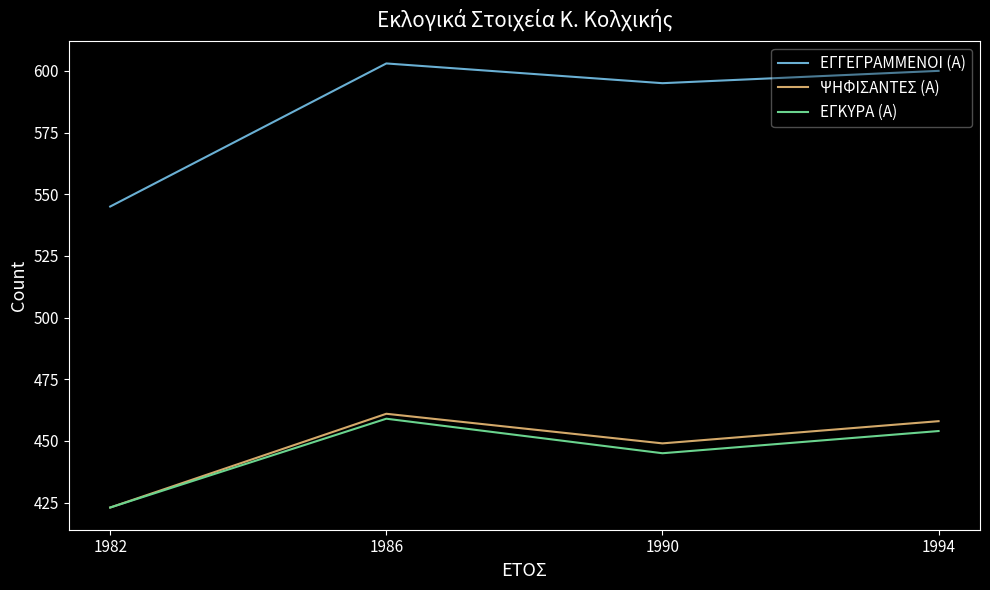

At which category is the sum across all series the highest?

1986